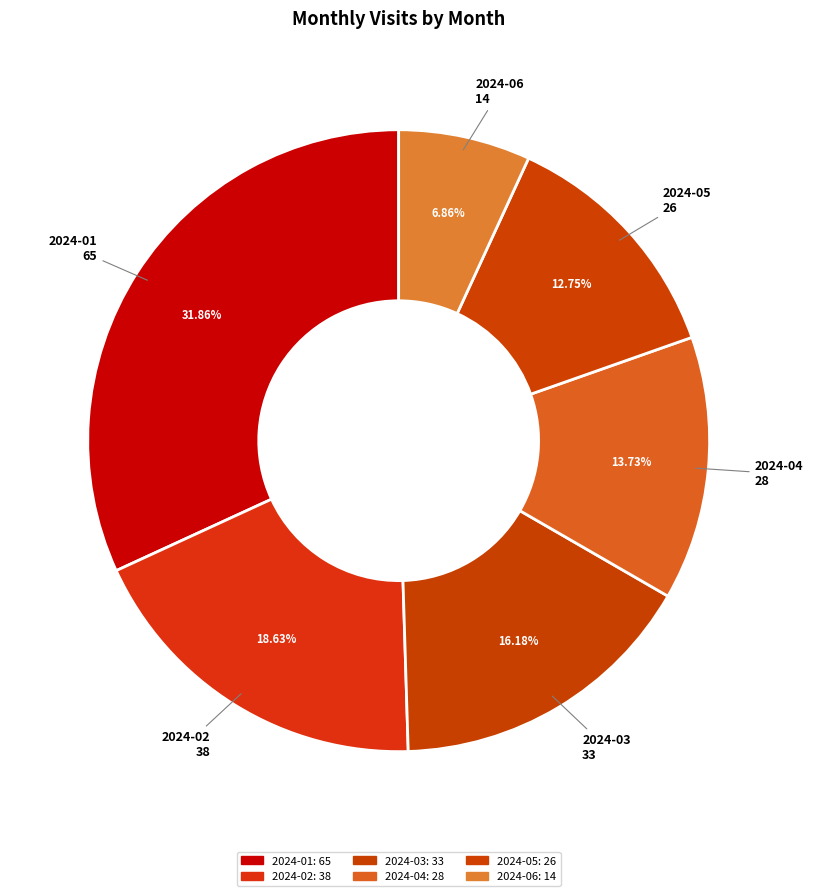

What percentage is the 2024-05 slice, to the nearest percent?

13%